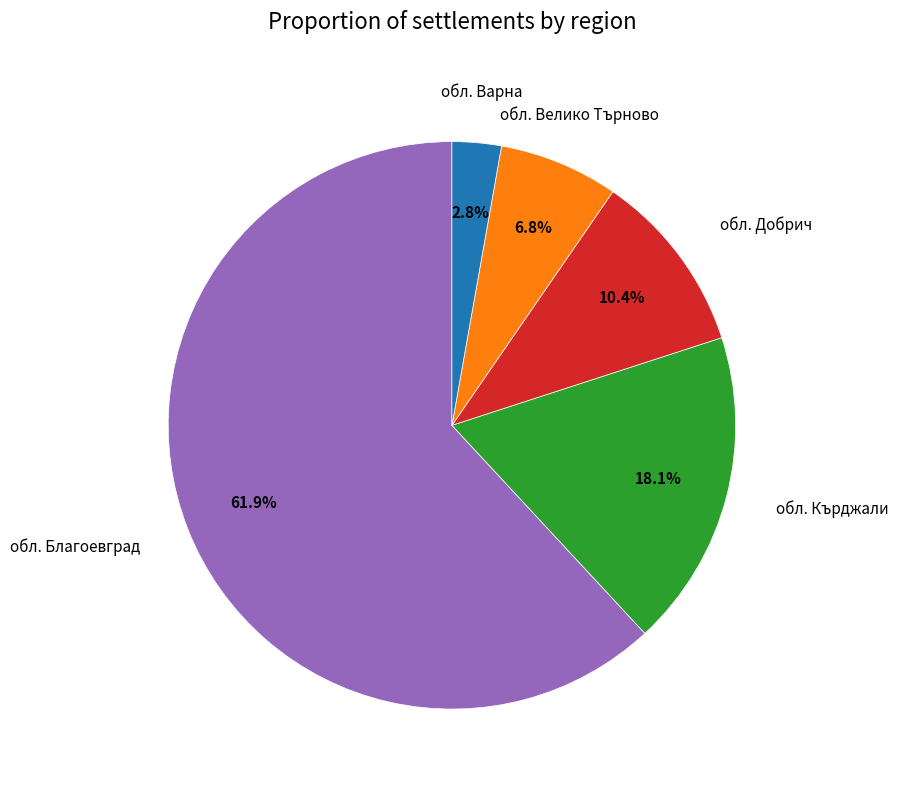

Is there a majority slice in this chart?

Yes